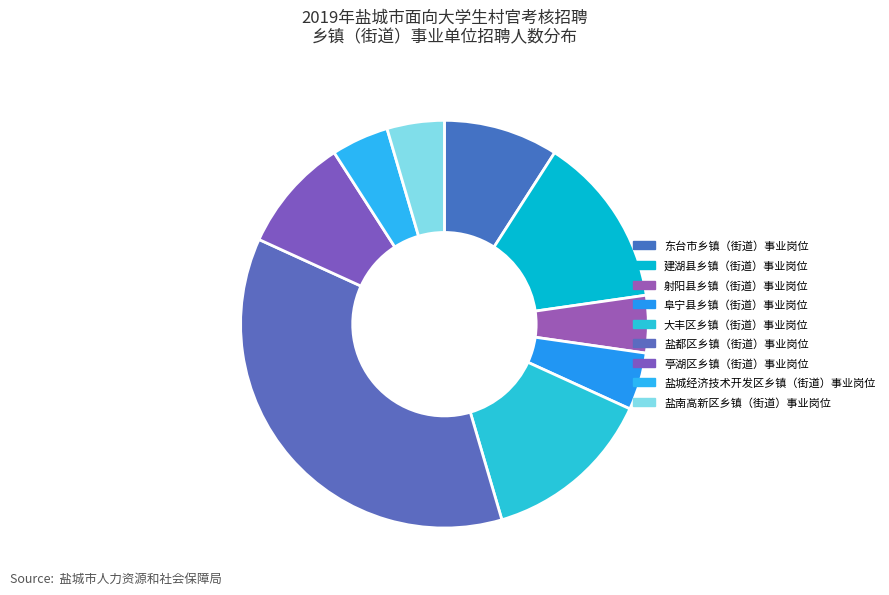

What percentage is NOT represented by 阜宁县乡镇（街道）事业岗位?

95.5%